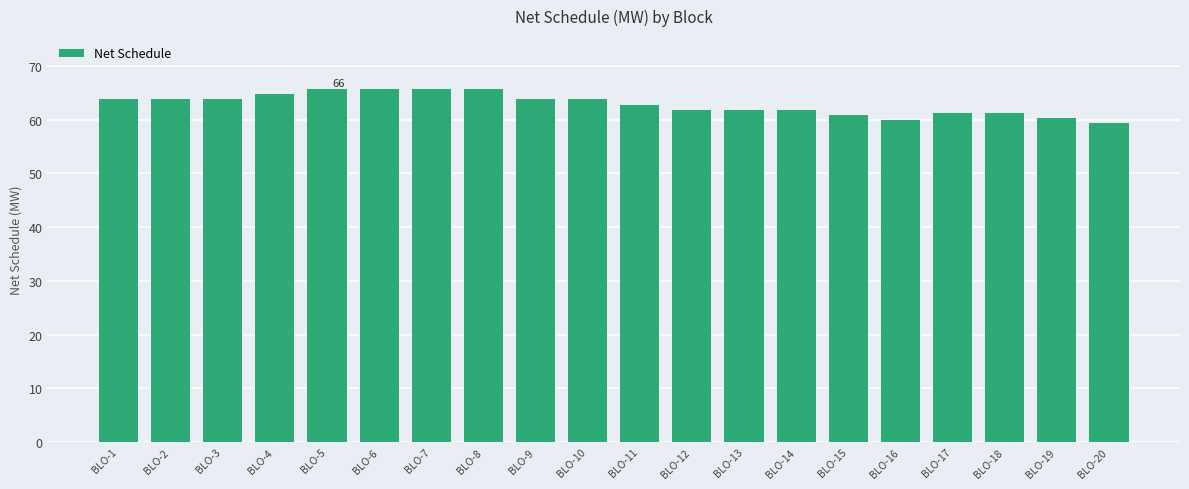

What is the minimum value shown in the chart?

59.4